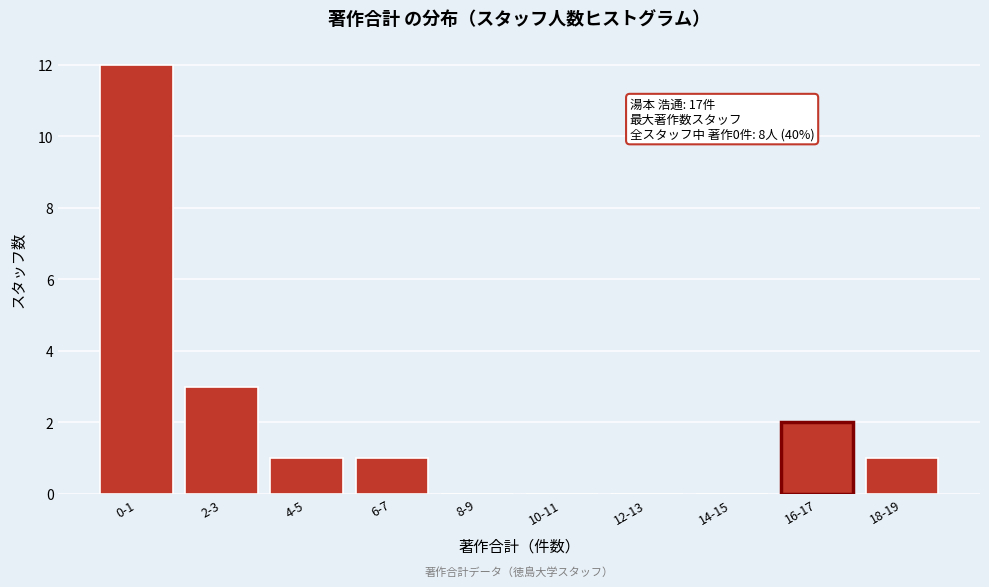

Reading left to right, list all the values displayed in this chart.

0-1=12	2-3=3	4-5=1	6-7=1	8-9=0	10-11=0	12-13=0	14-15=0	16-17=2	18-19=1